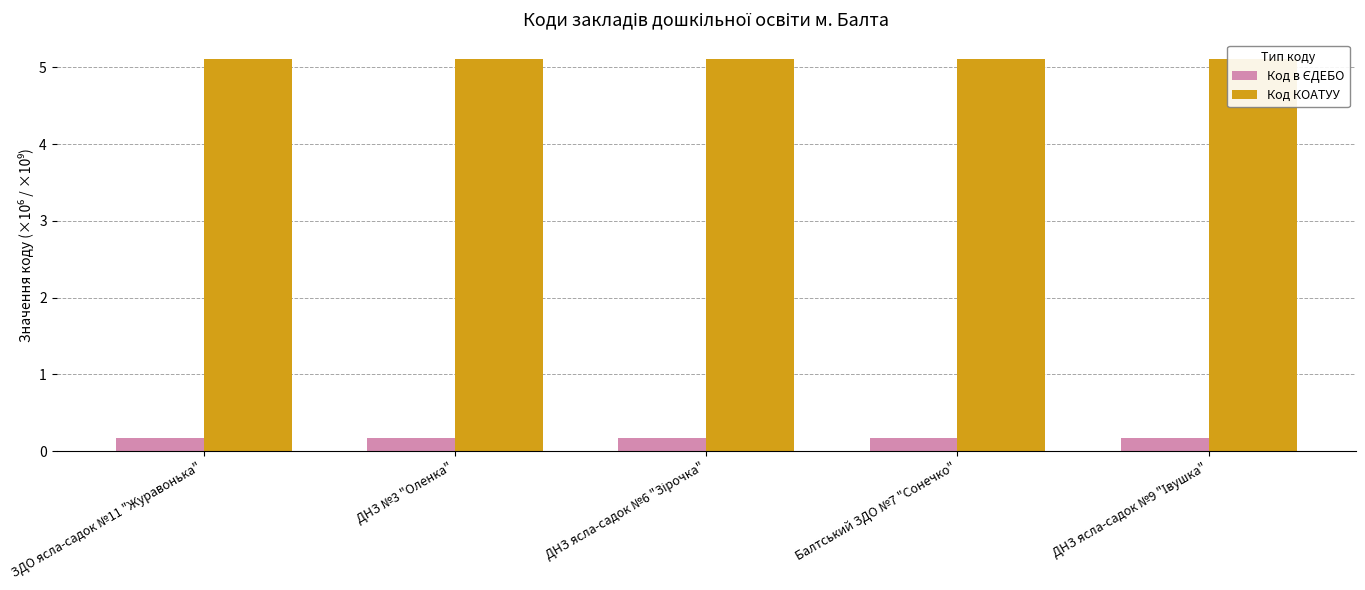

Does the chart contain stacked bars?

No